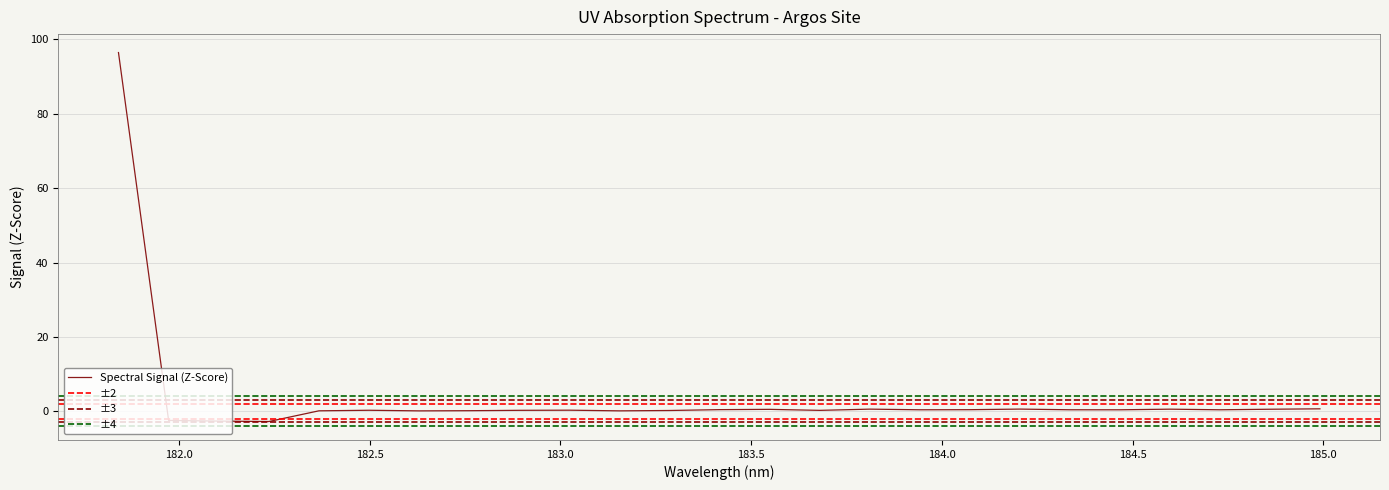

What is the difference between the maximum and minimum values?

99.2